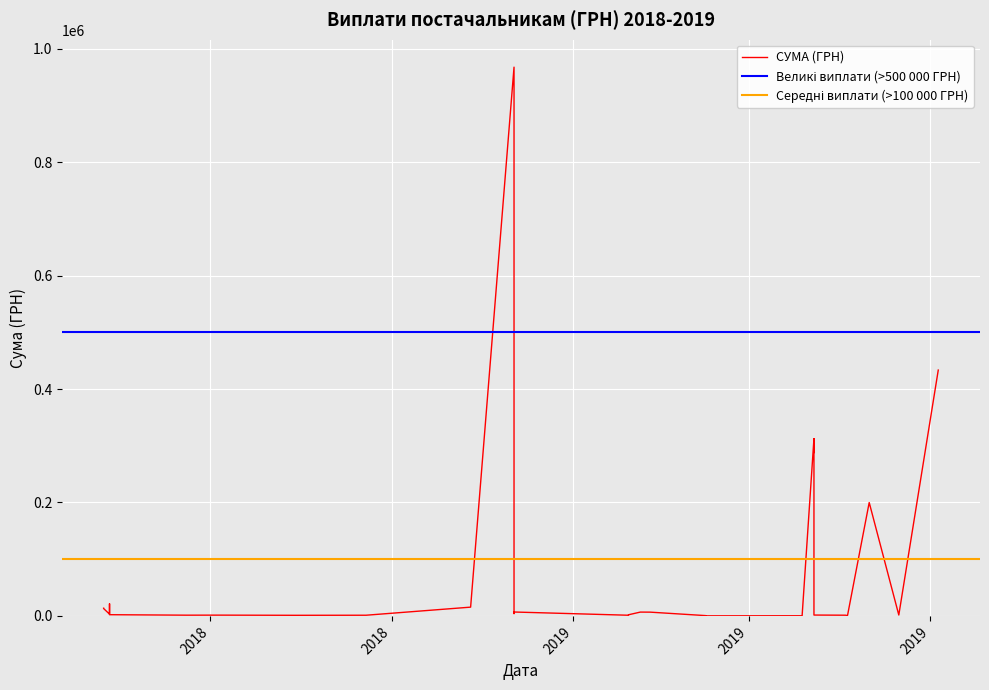

How many data points are less than 1560?

20